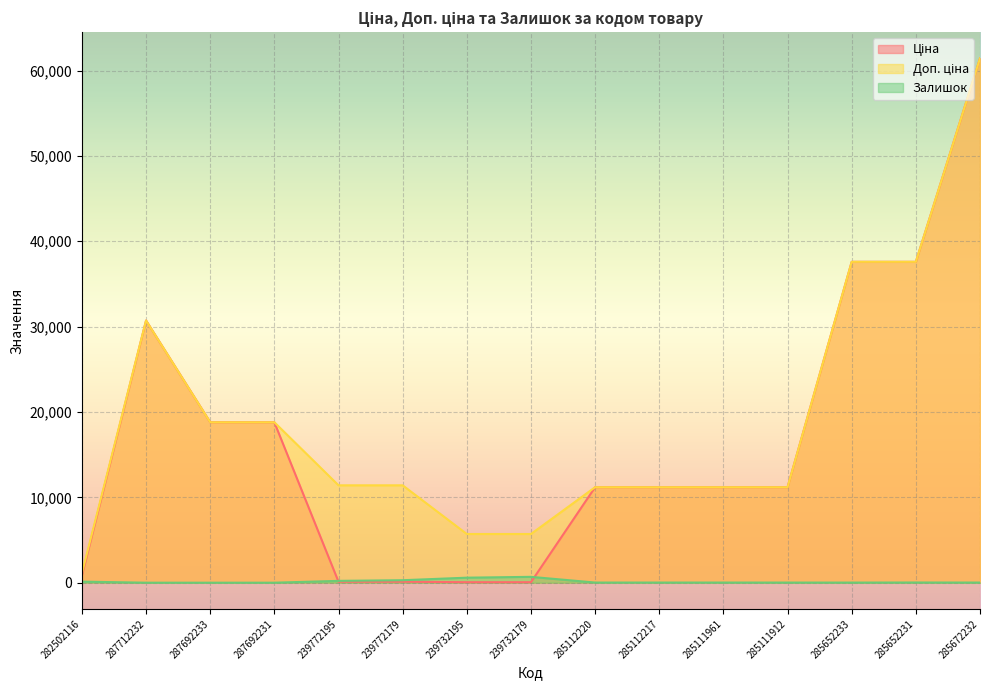

Where is Ціна nearest to the value 30745?

287712232